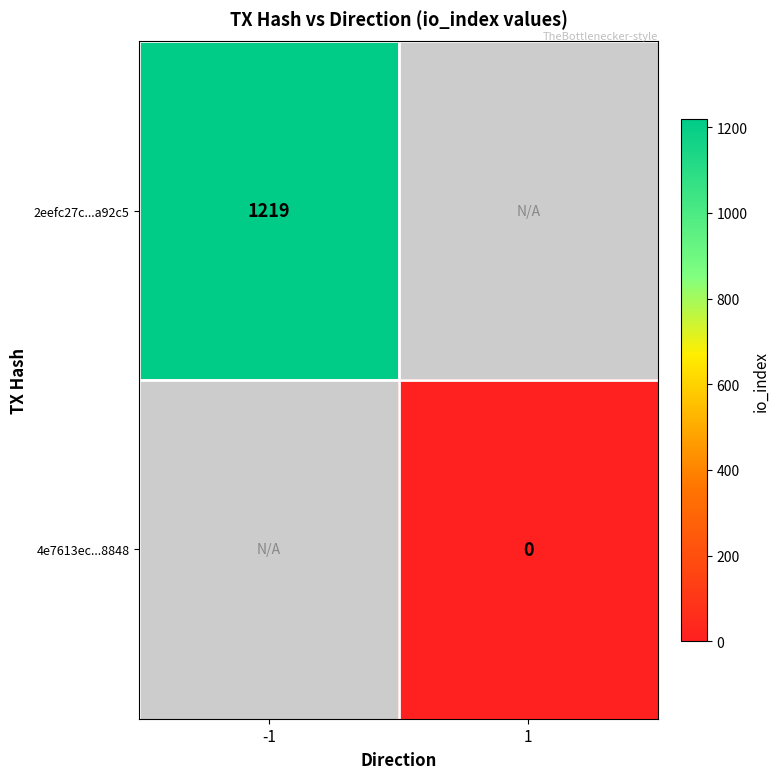

Is it true that 2eefc27c...a92c5 equals 1219 at -1?

True